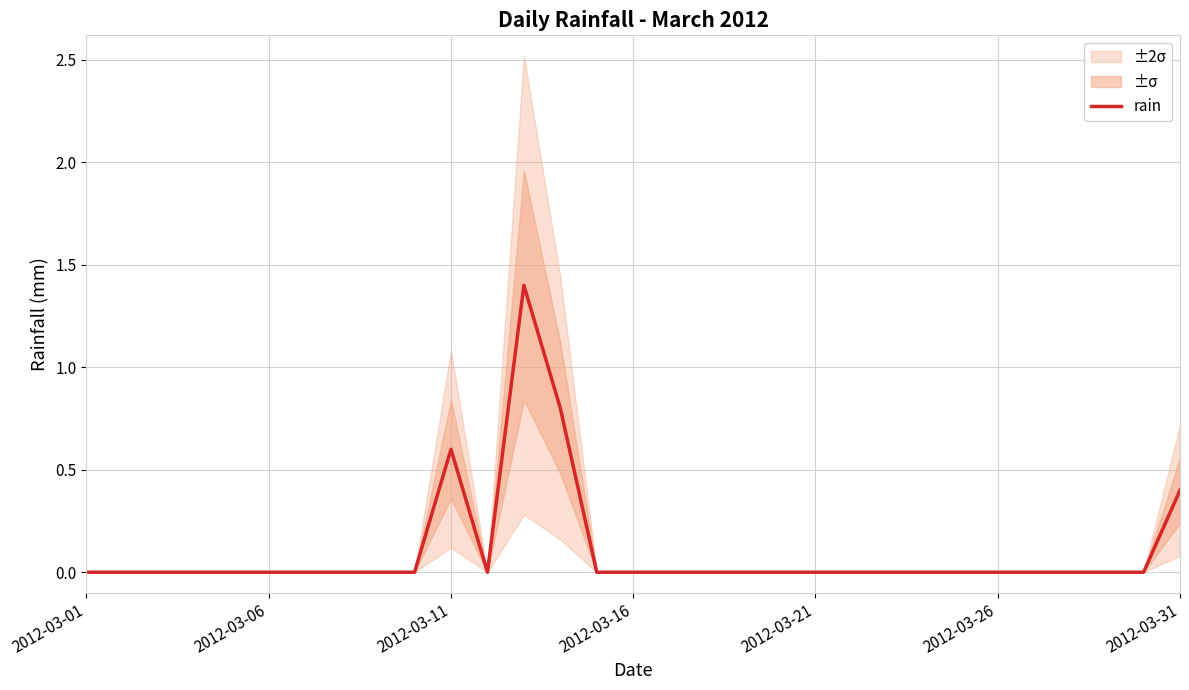

Where is the first local maximum?

2012-03-11